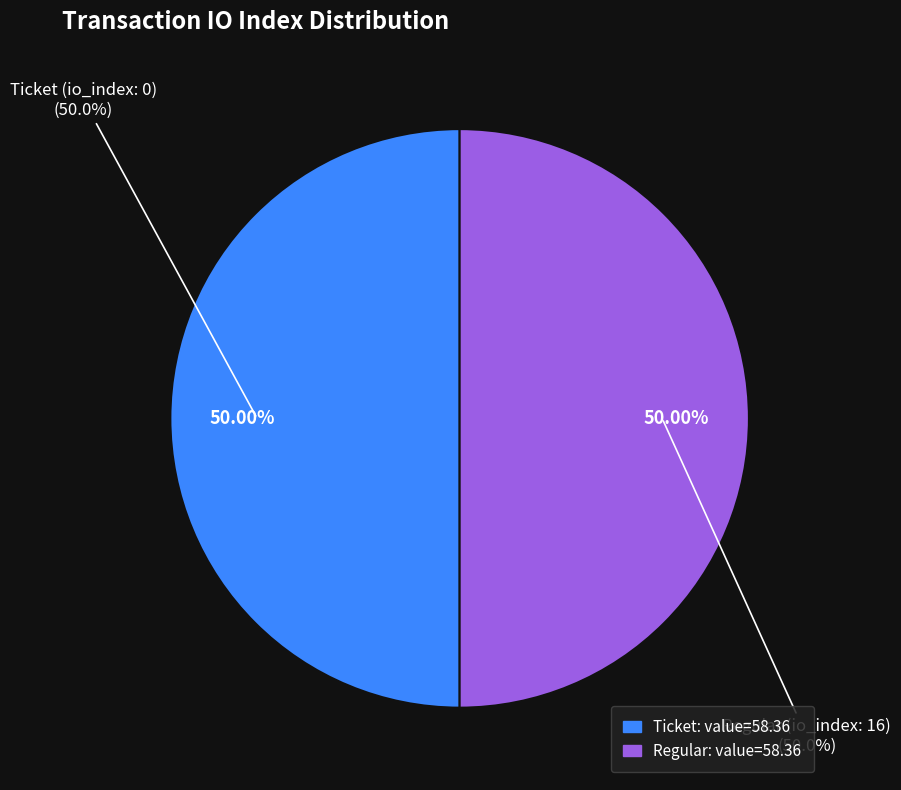

How many slices are in this pie chart?

2